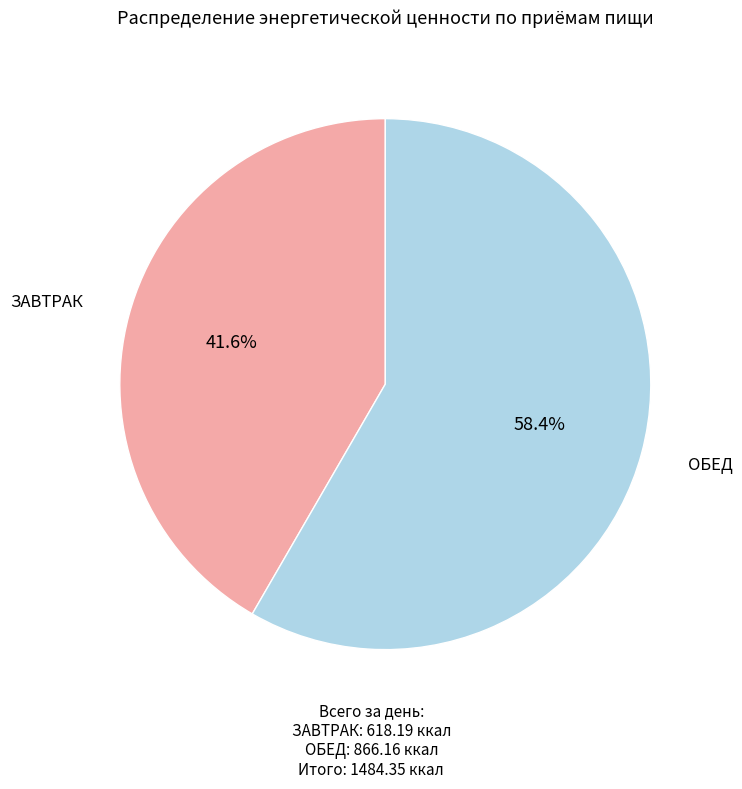

Is there any slice that represents more than half of the pie?

Yes